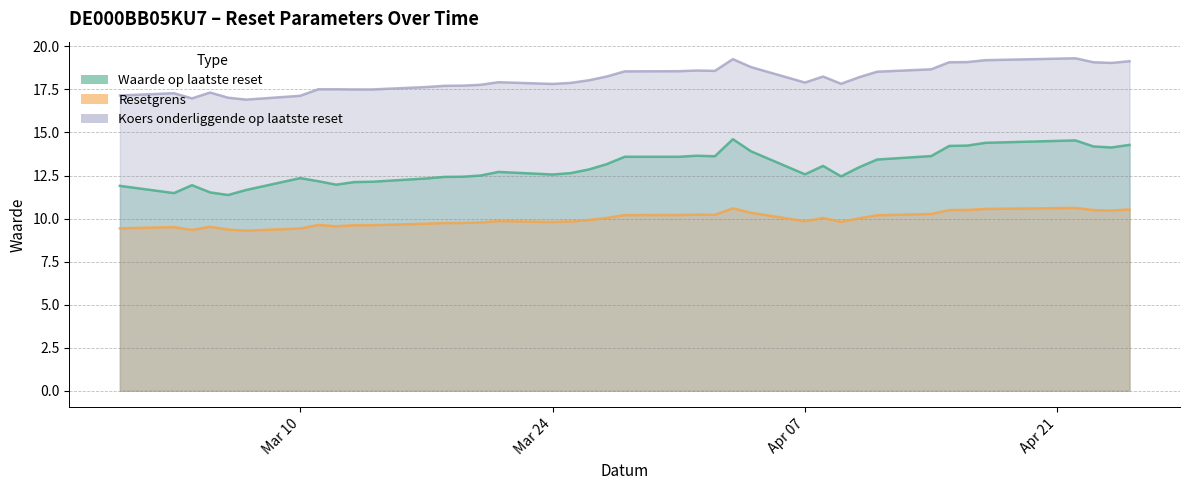

What is the difference between the second highest and second lowest values in the Koers onderliggende op laatste reset series?

2.3